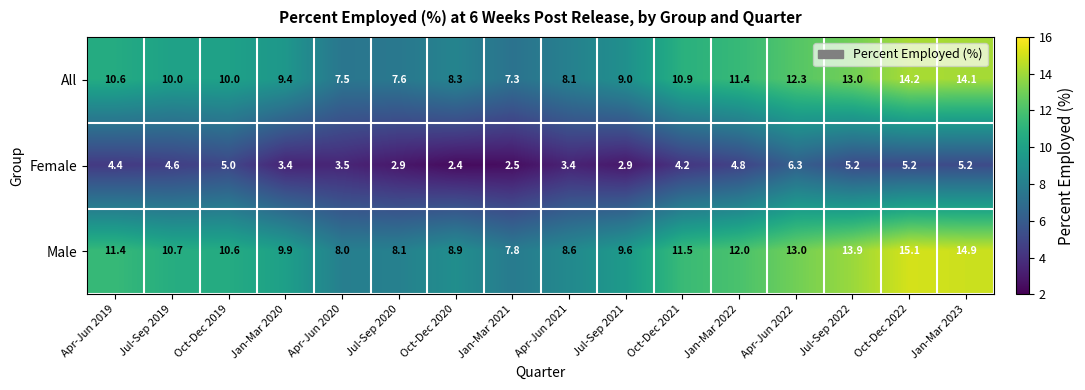

At which category is the sum across all series the highest?

Oct-Dec 2022